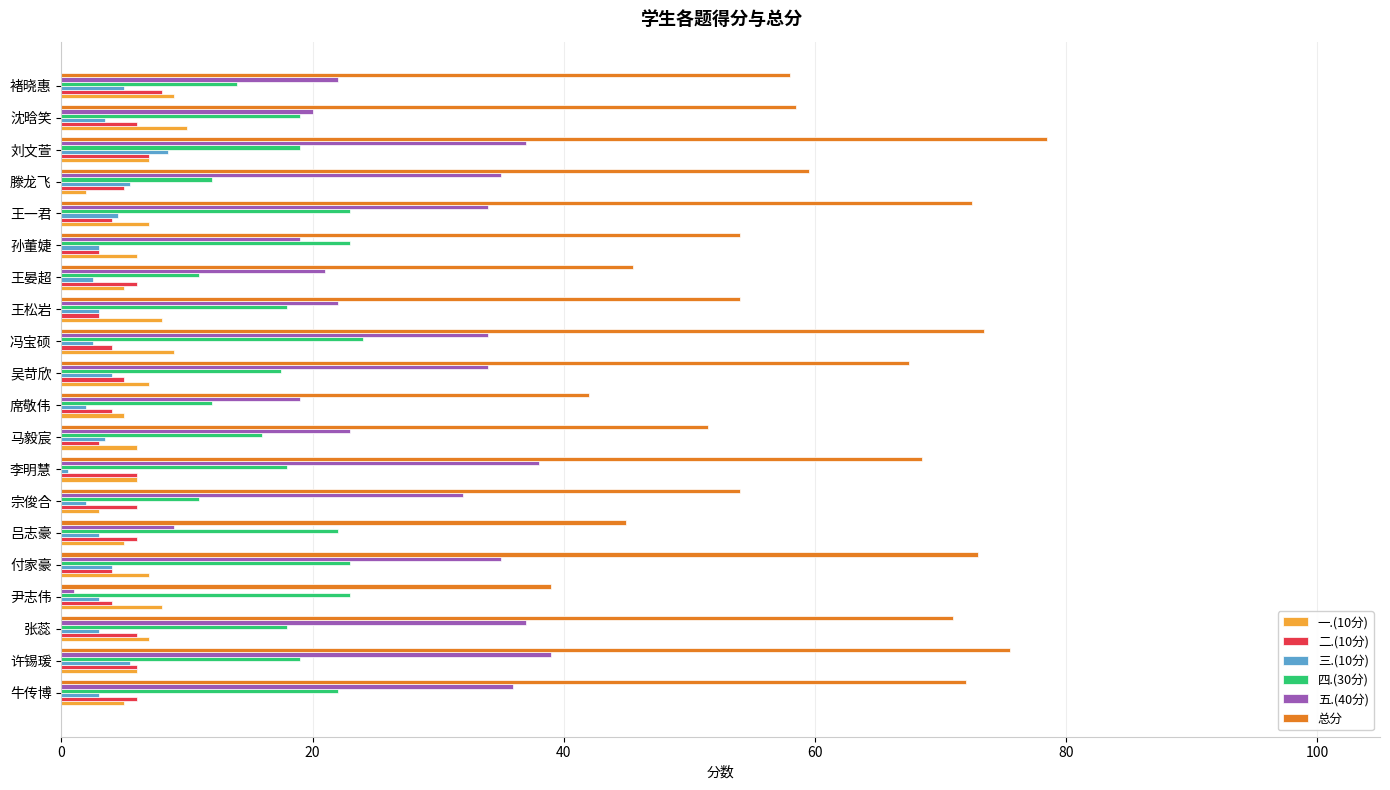

What is the spread (max minus min) of values at 王晏超?

43.0